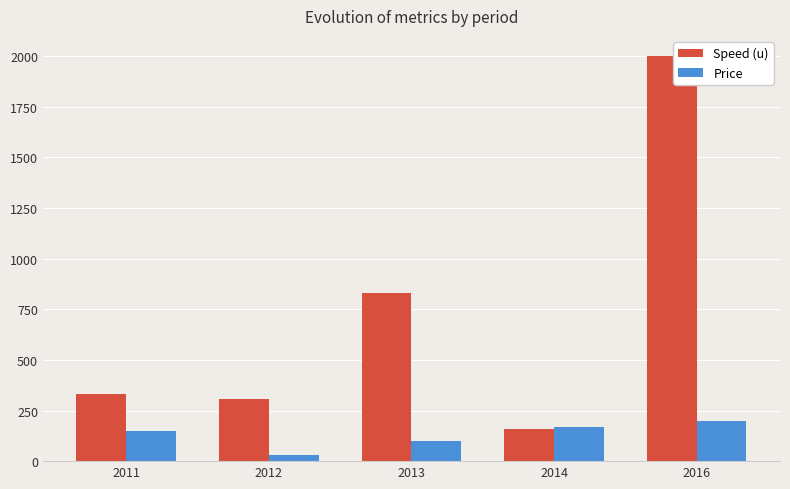

Which label corresponds to the smallest value in the chart?

2012